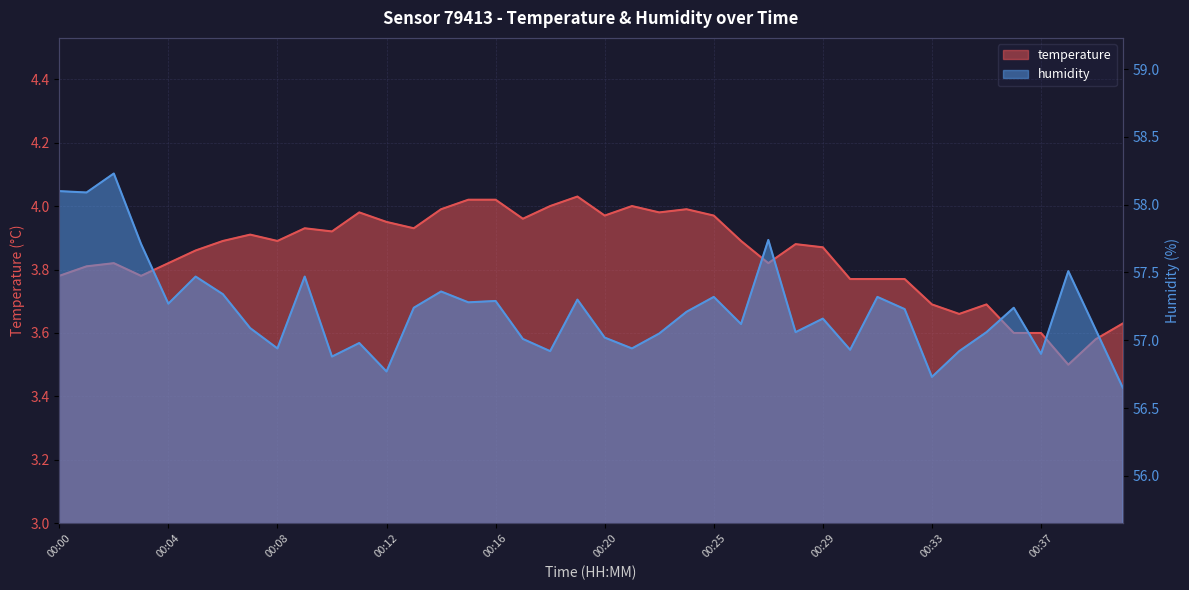

True or false: humidity and temperature intersect in this chart.

False